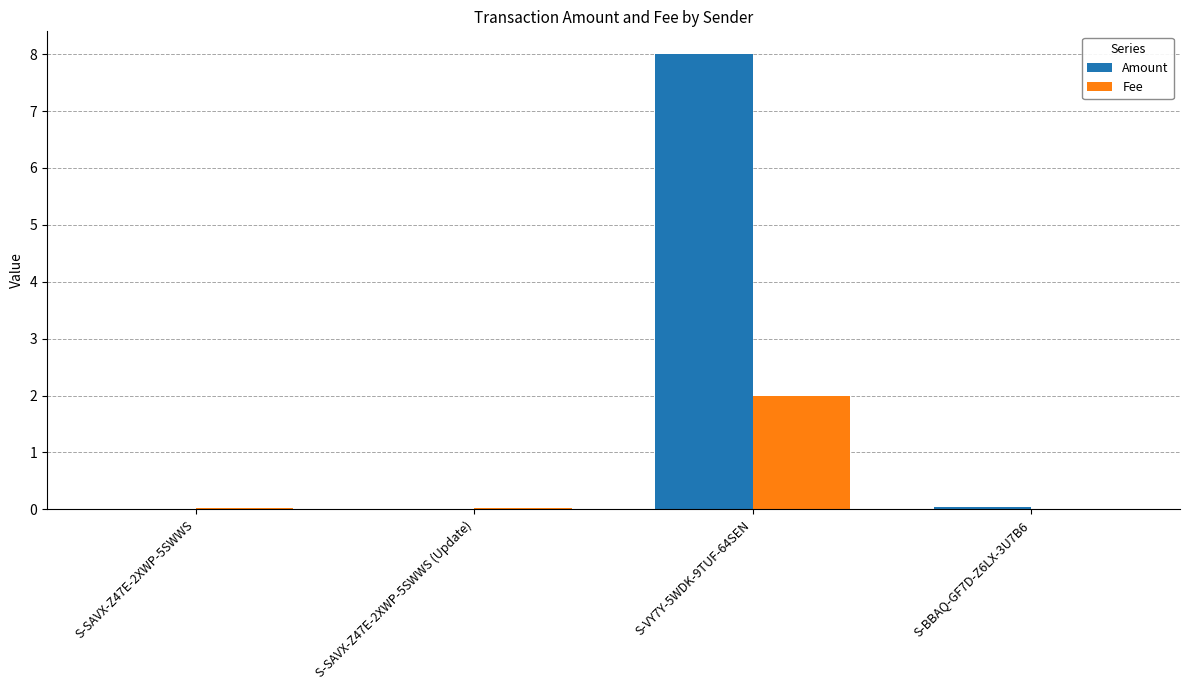

What are all the series names shown in the legend?

Amount, Fee